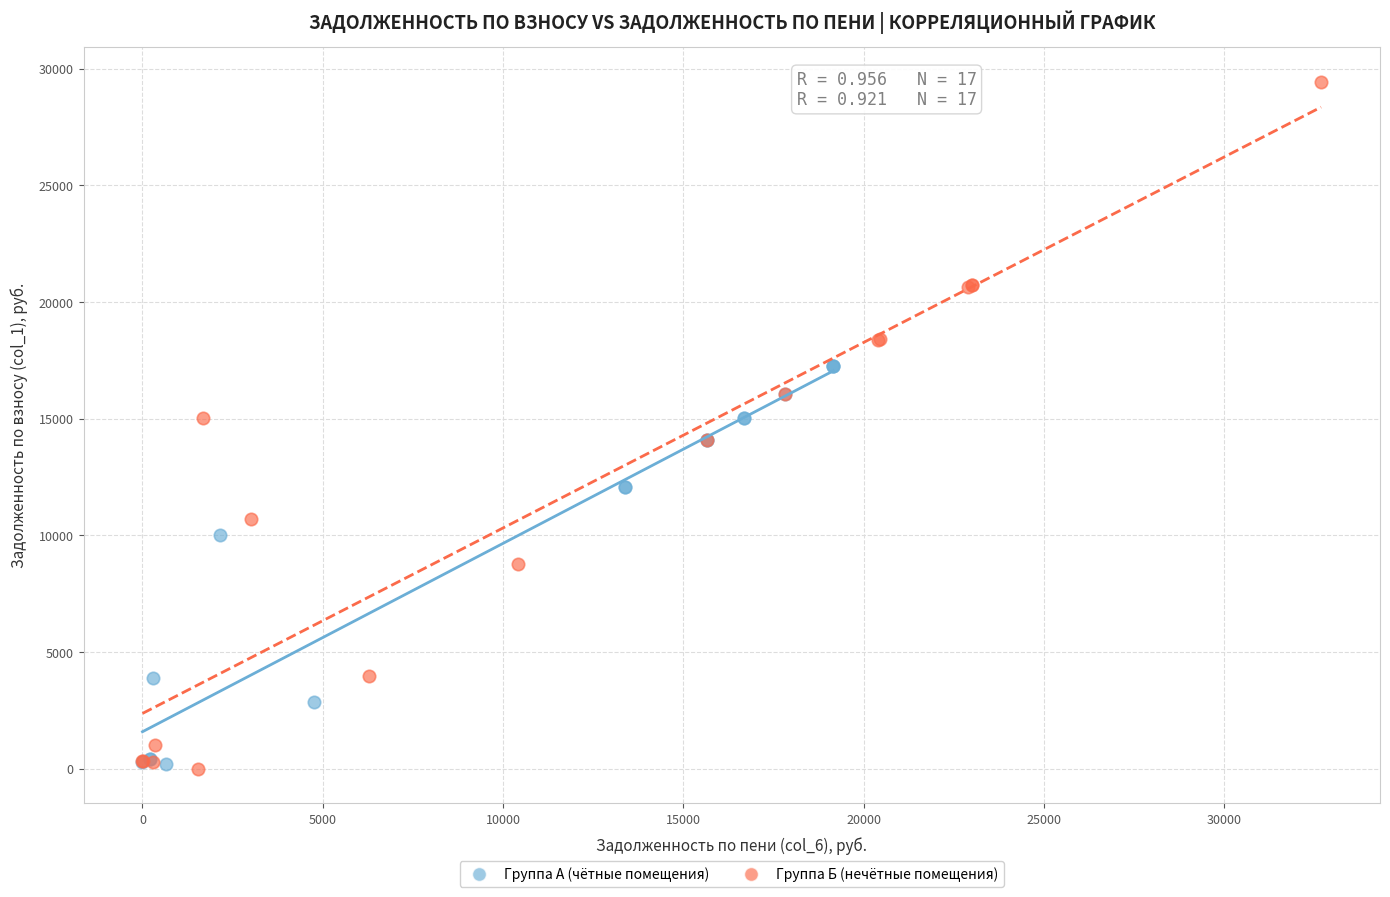

Which series contains the highest Y value?

Группа Б (нечётные помещения)